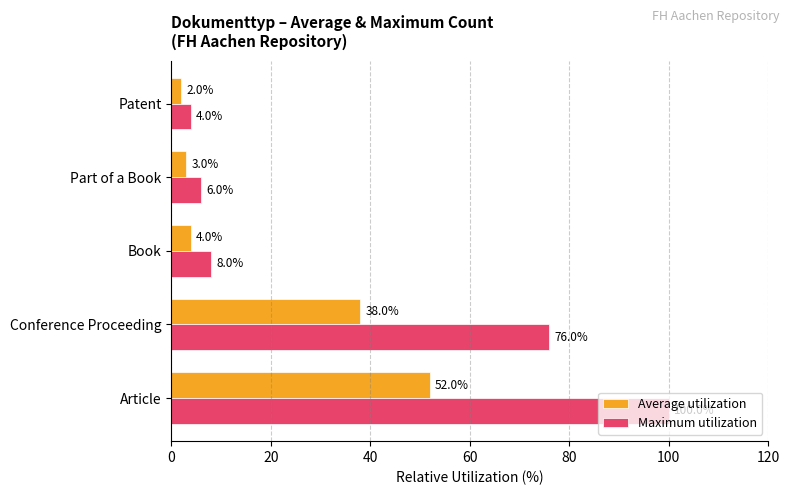

Which series has the largest range (max minus min)?

Maximum utilization